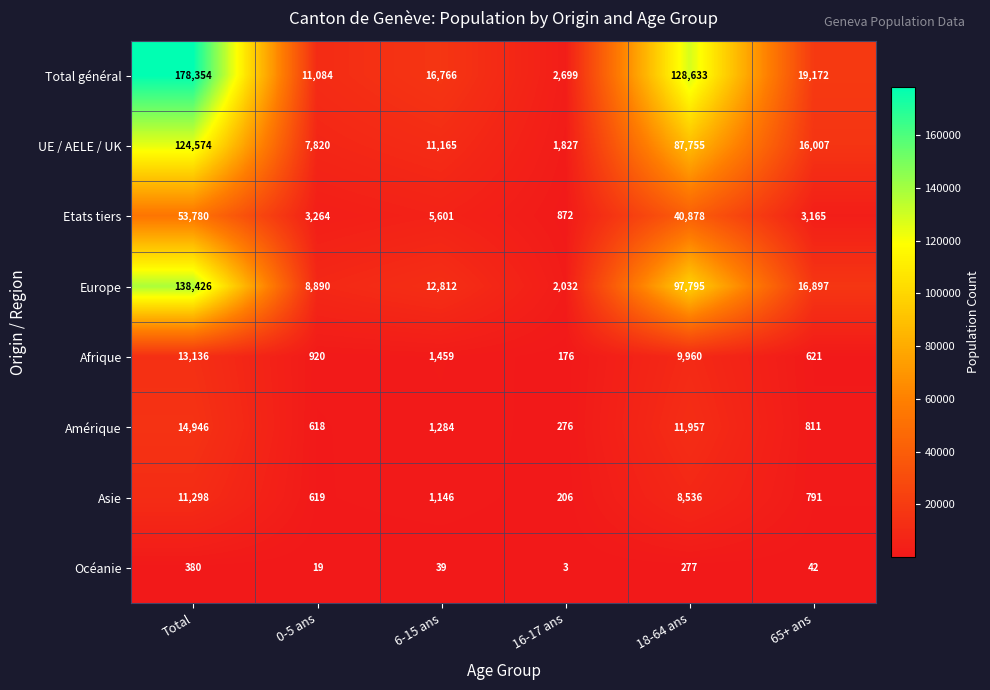

Which series changed the most between 0-5 ans and 6-15 ans?

Total général